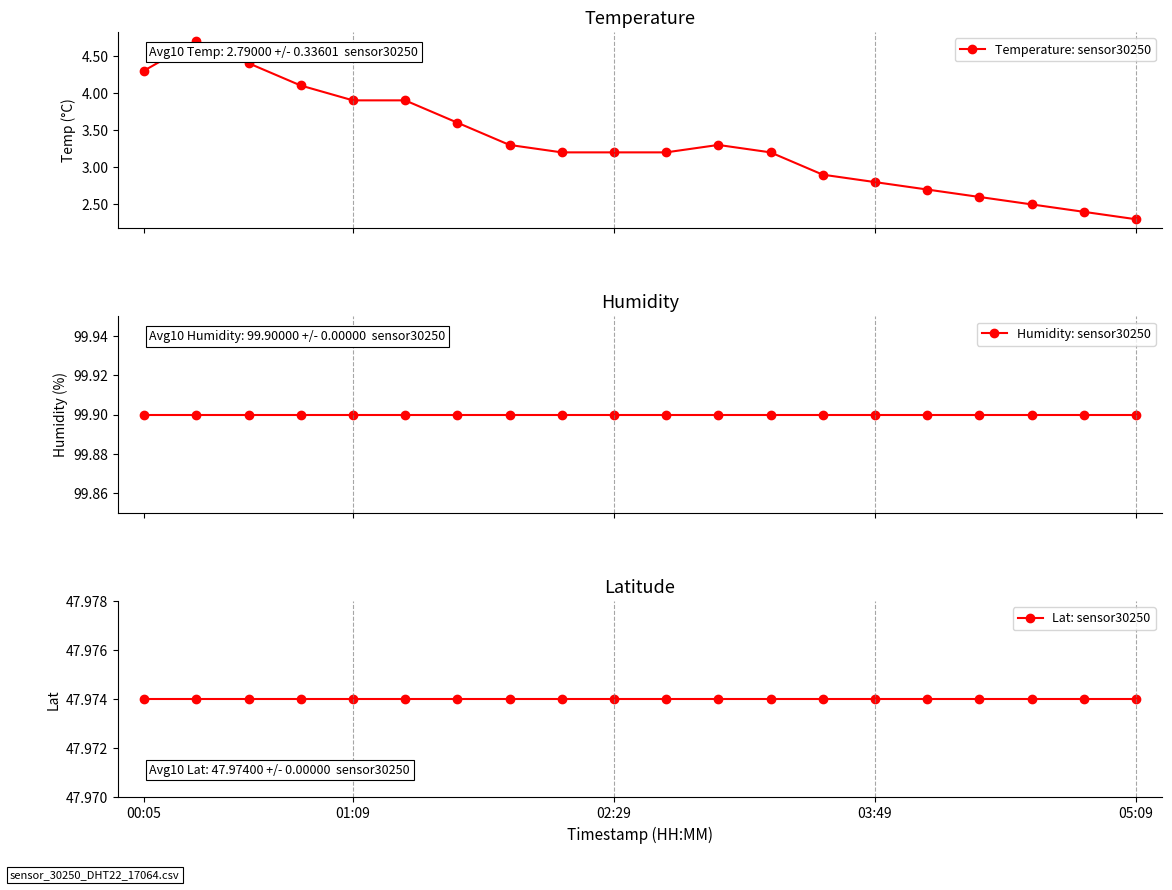

Reading left to right, list all the values displayed in this chart.

Temperature: sensor30250: 4.3	4.7	4.4	4.1	3.9	3.9	3.6	3.3	3.2	3.2	3.2	3.3	3.2	2.9	2.8	2.7	2.6	2.5	2.4	2.3
Humidity: sensor30250: 99.9	99.9	99.9	99.9	99.9	99.9	99.9	99.9	99.9	99.9	99.9	99.9	99.9	99.9	99.9	99.9	99.9	99.9	99.9	99.9
Lat: sensor30250: 48.0	48.0	48.0	48.0	48.0	48.0	48.0	48.0	48.0	48.0	48.0	48.0	48.0	48.0	48.0	48.0	48.0	48.0	48.0	48.0